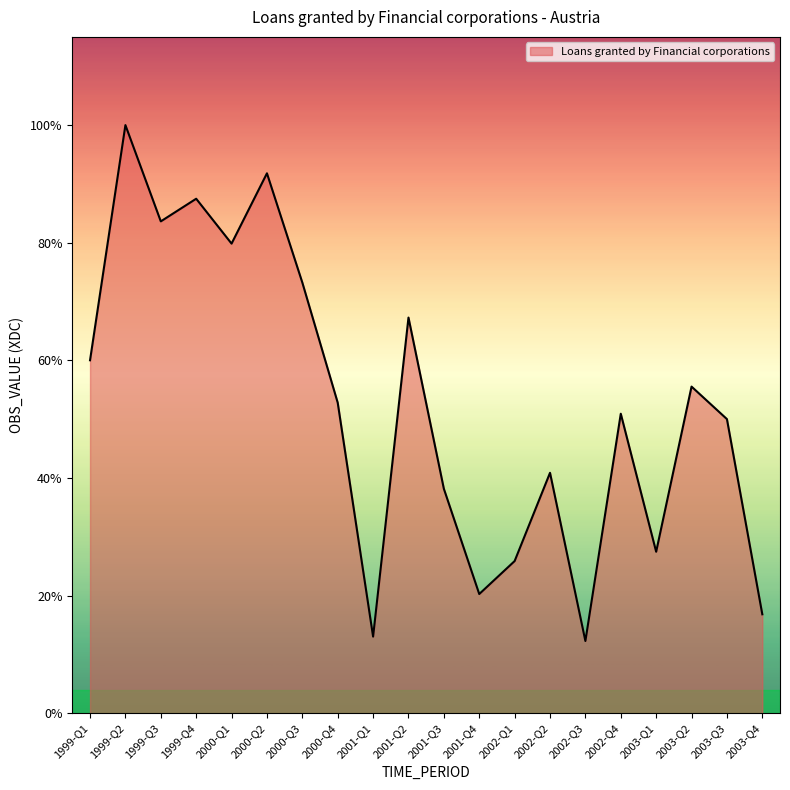

Reading left to right, what are all the values shown in this chart?

1999-Q1=5190	1999-Q2=8649	1999-Q3=7233	1999-Q4=7566	2000-Q1=6906	2000-Q2=7940	2000-Q3=6333	2000-Q4=4566	2001-Q1=1126	2001-Q2=5818	2001-Q3=3300	2001-Q4=1752	2002-Q1=2237	2002-Q2=3535	2002-Q3=1061	2002-Q4=4404	2003-Q1=2374	2003-Q2=4803	2003-Q3=4325	2003-Q4=1454